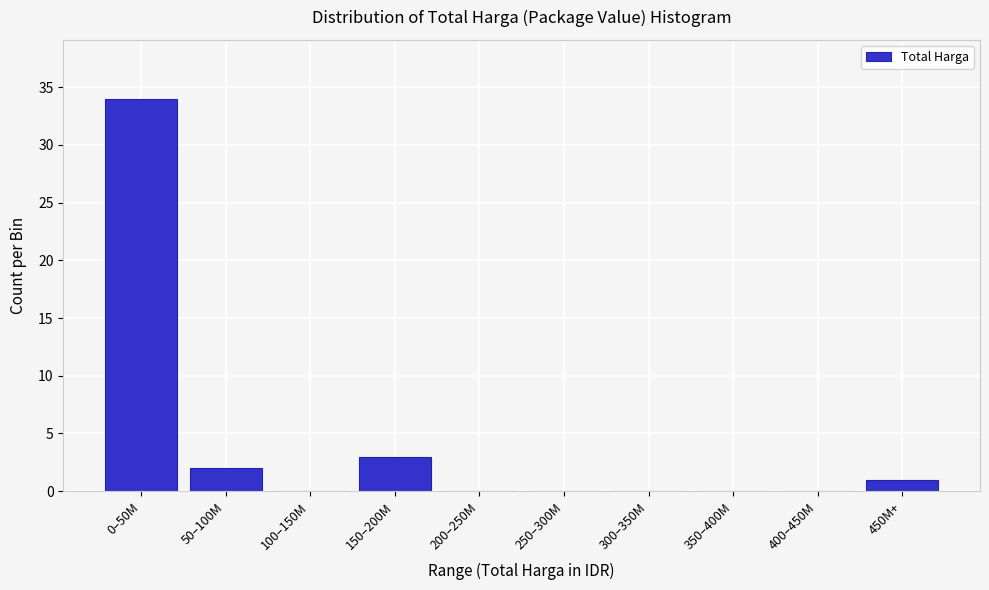

Reading left to right, extract all data points from this chart.

0–50M=34	50–100M=2	100–150M=0	150–200M=3	200–250M=0	250–300M=0	300–350M=0	350–400M=0	400–450M=0	450M+=1